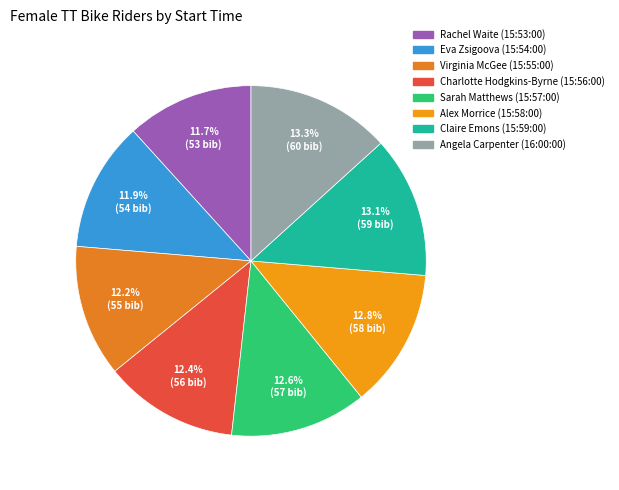

To the nearest percent, what is the average slice percentage?

12%